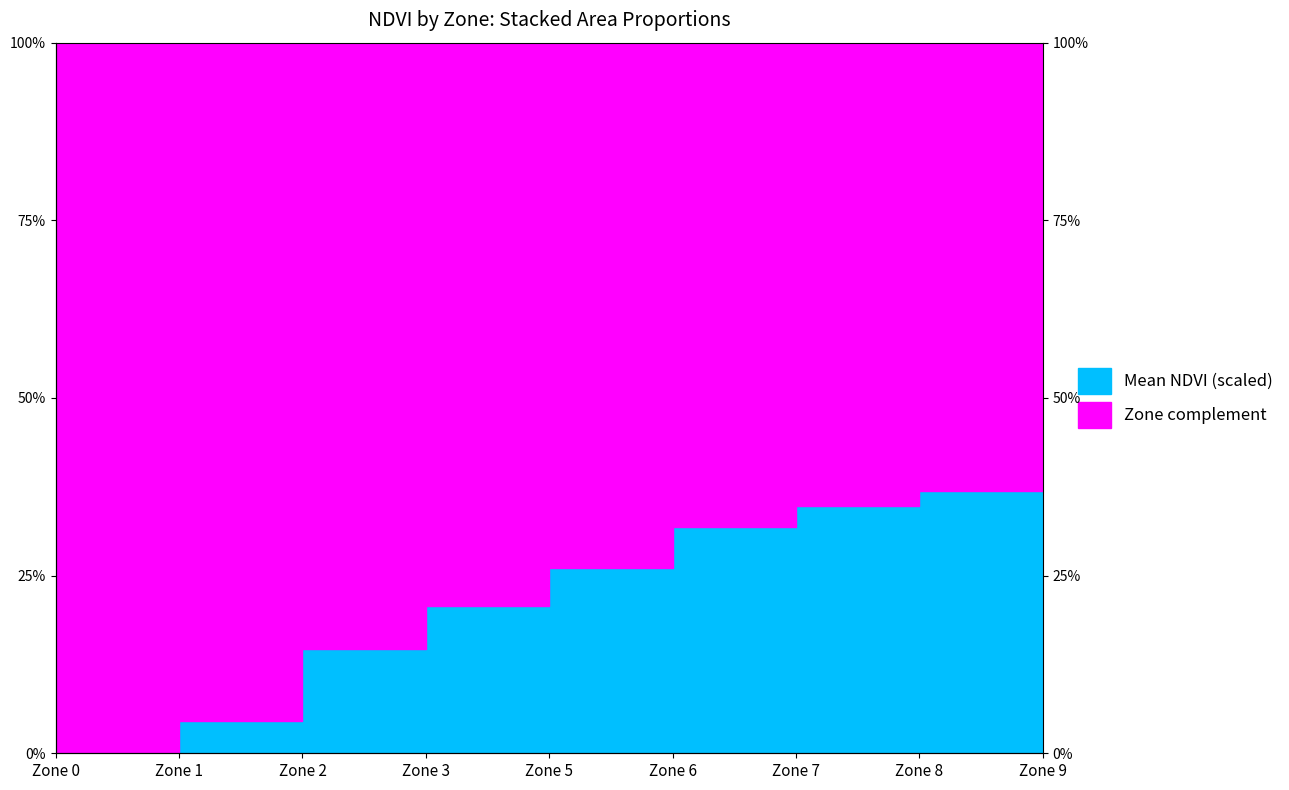

How many data points does each series have?

9